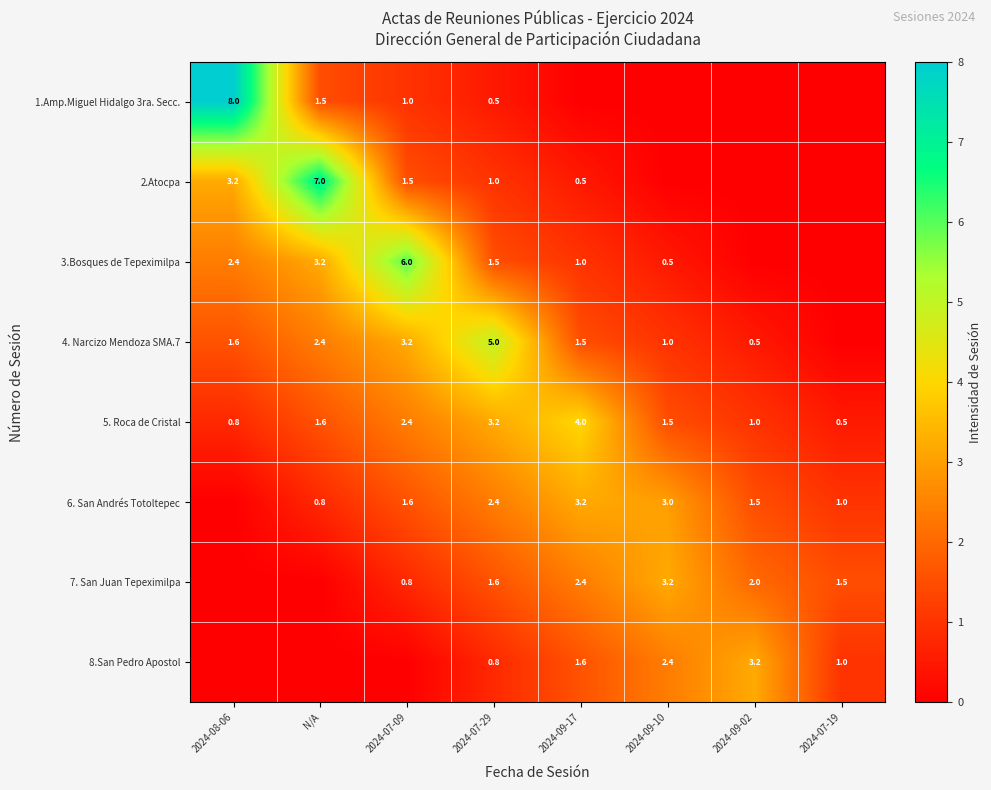

What is the difference between the maximum and minimum values in the 5. Roca de Cristal series?

3.5